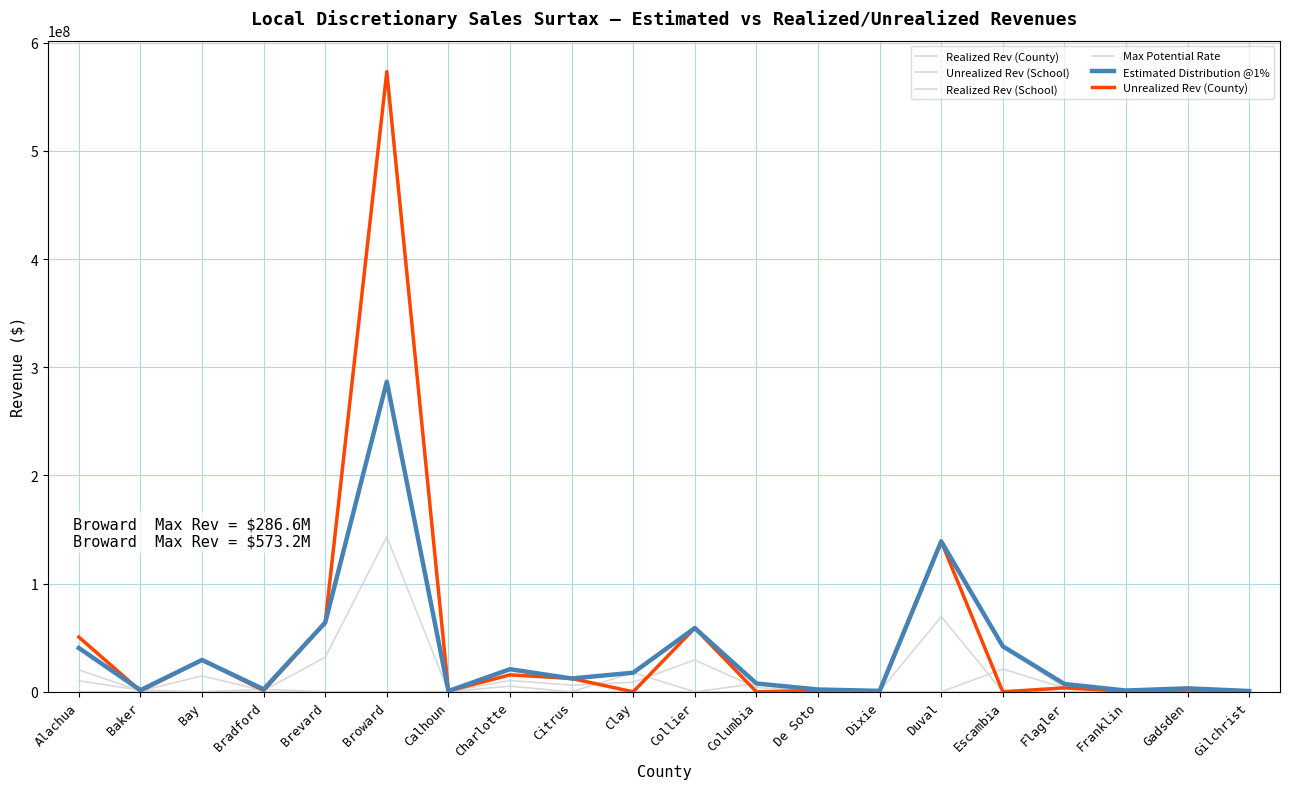

How many lines are shown in the chart?

6